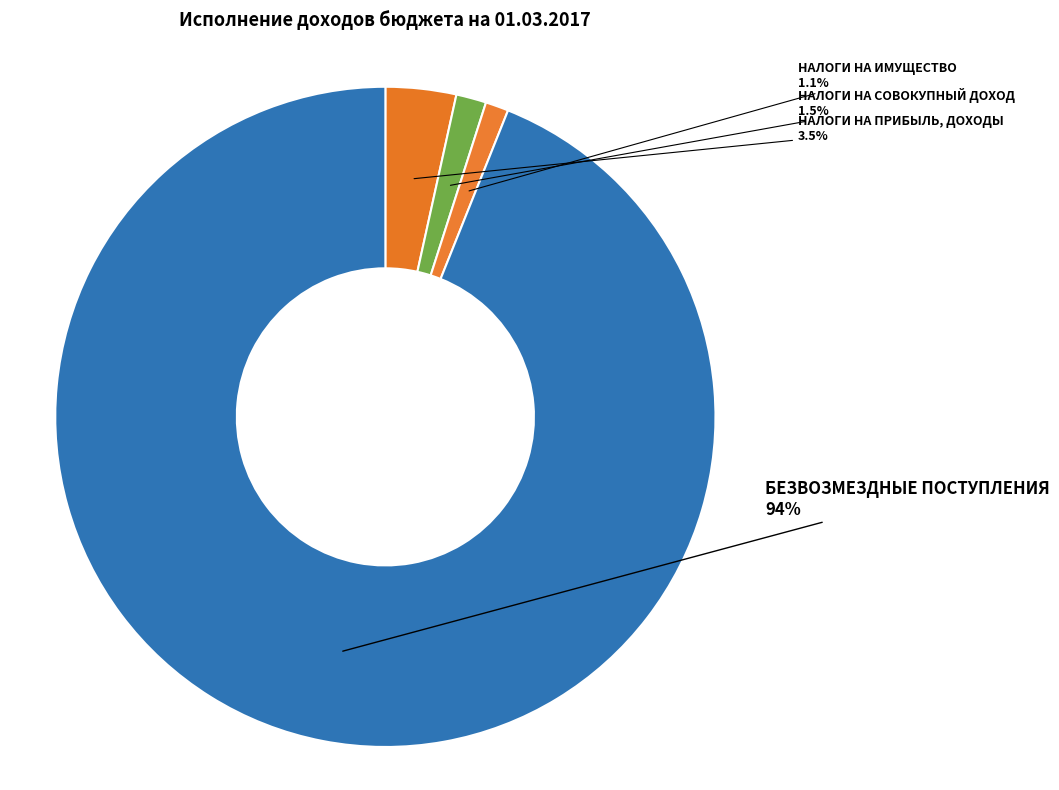

How many slices are in this pie chart?

4